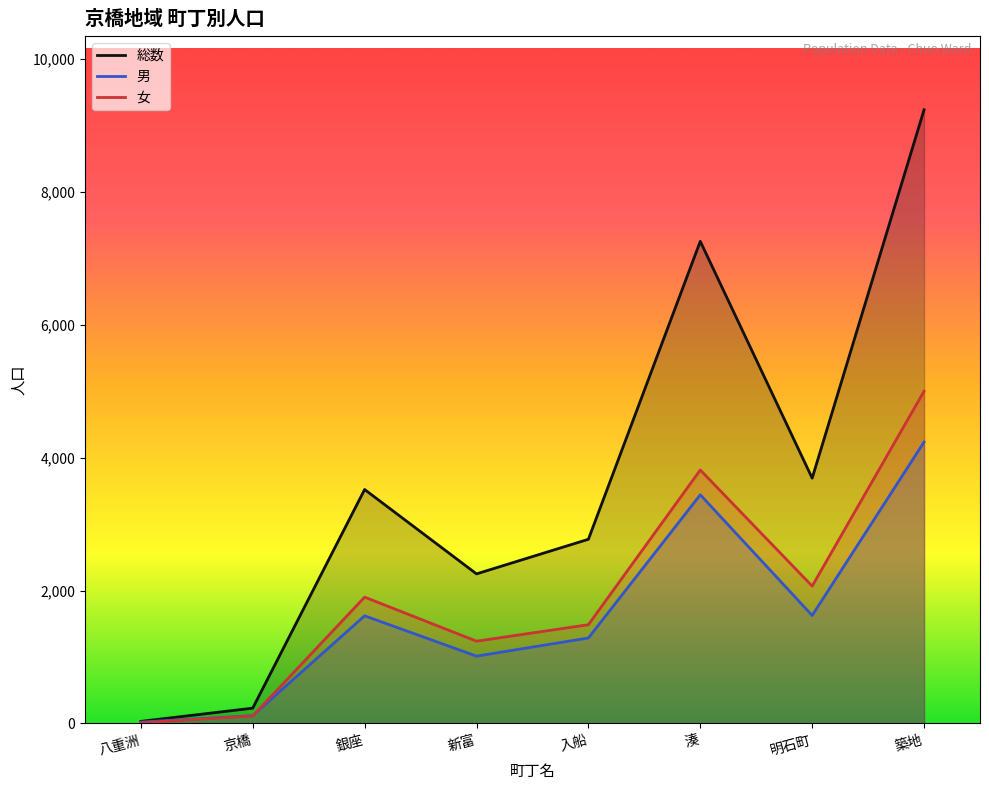

Where is 総数 nearest to the value 4634?

明石町